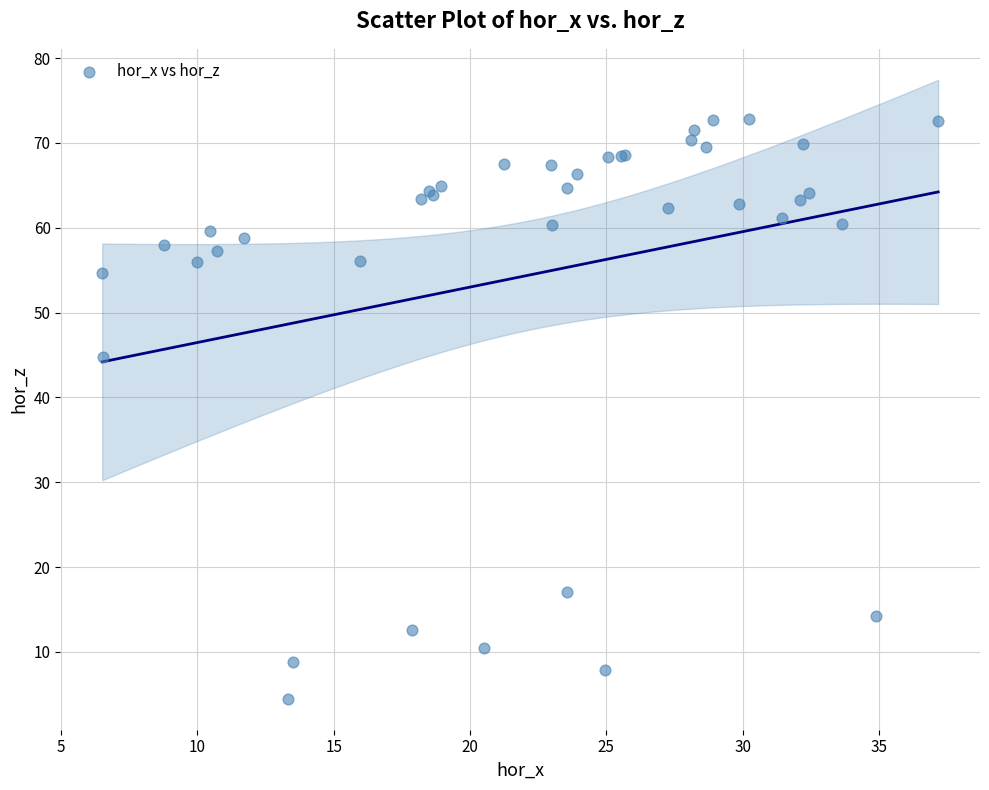

What Y value in the scatter plot is closest to 38?

44.7